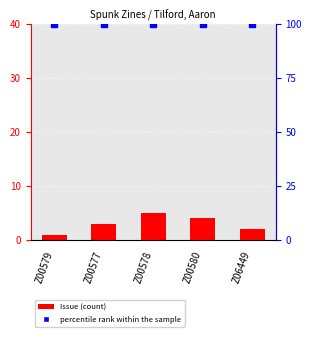

Which series has the largest total across all categories?

percentile rank within the sample